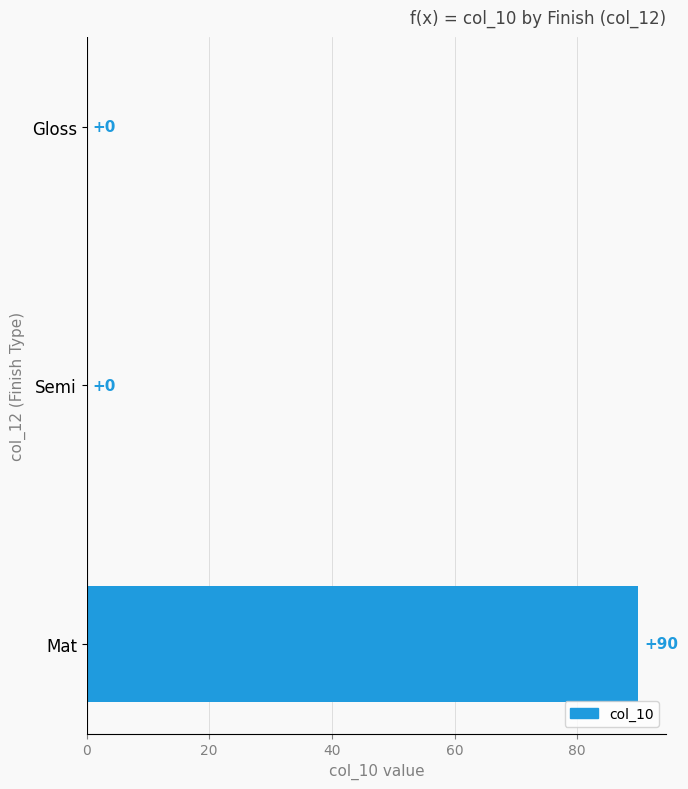

True or false: the data shows 34 at Mat.

False